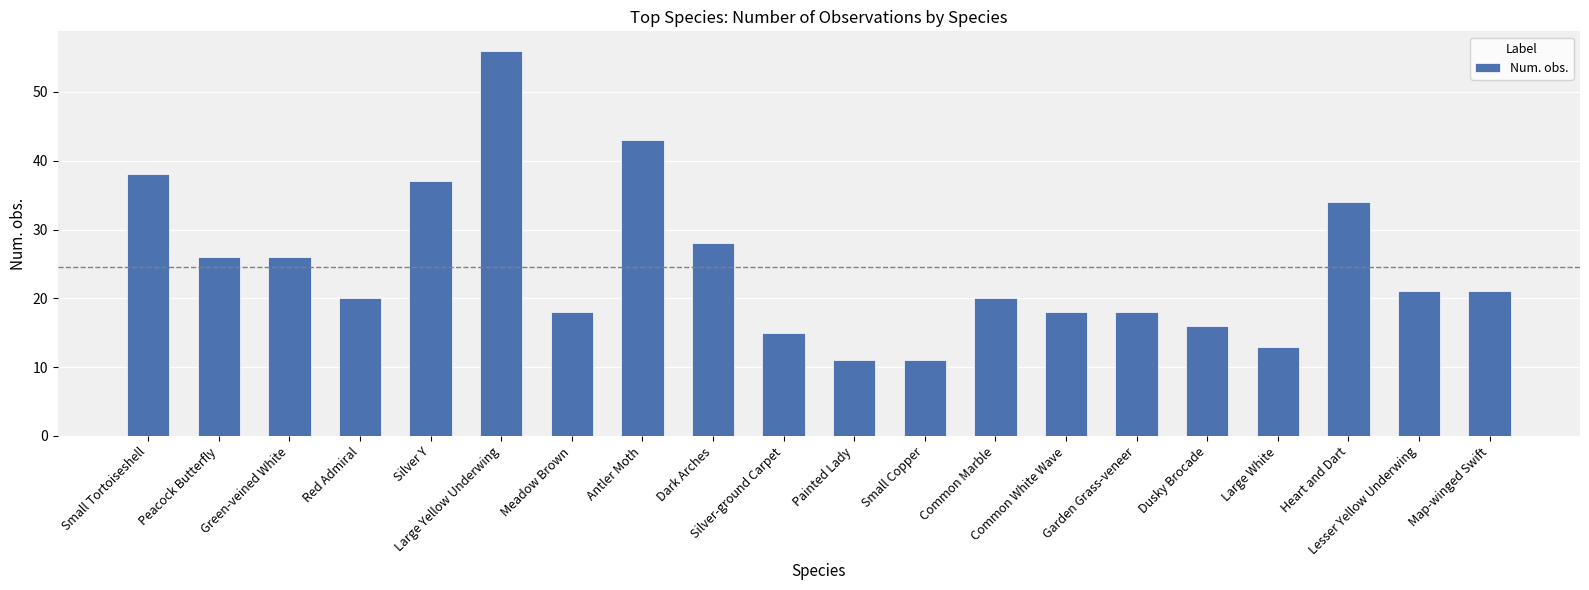

Reading left to right, extract all data points from this chart.

Small Tortoiseshell=38	Peacock Butterfly=26	Green-veined White=26	Red Admiral=20	Silver Y=37	Large Yellow Underwing=56	Meadow Brown=18	Antler Moth=43	Dark Arches=28	Silver-ground Carpet=15	Painted Lady=11	Small Copper=11	Common Marble=20	Common White Wave=18	Garden Grass-veneer=18	Dusky Brocade=16	Large White=13	Heart and Dart=34	Lesser Yellow Underwing=21	Map-winged Swift=21